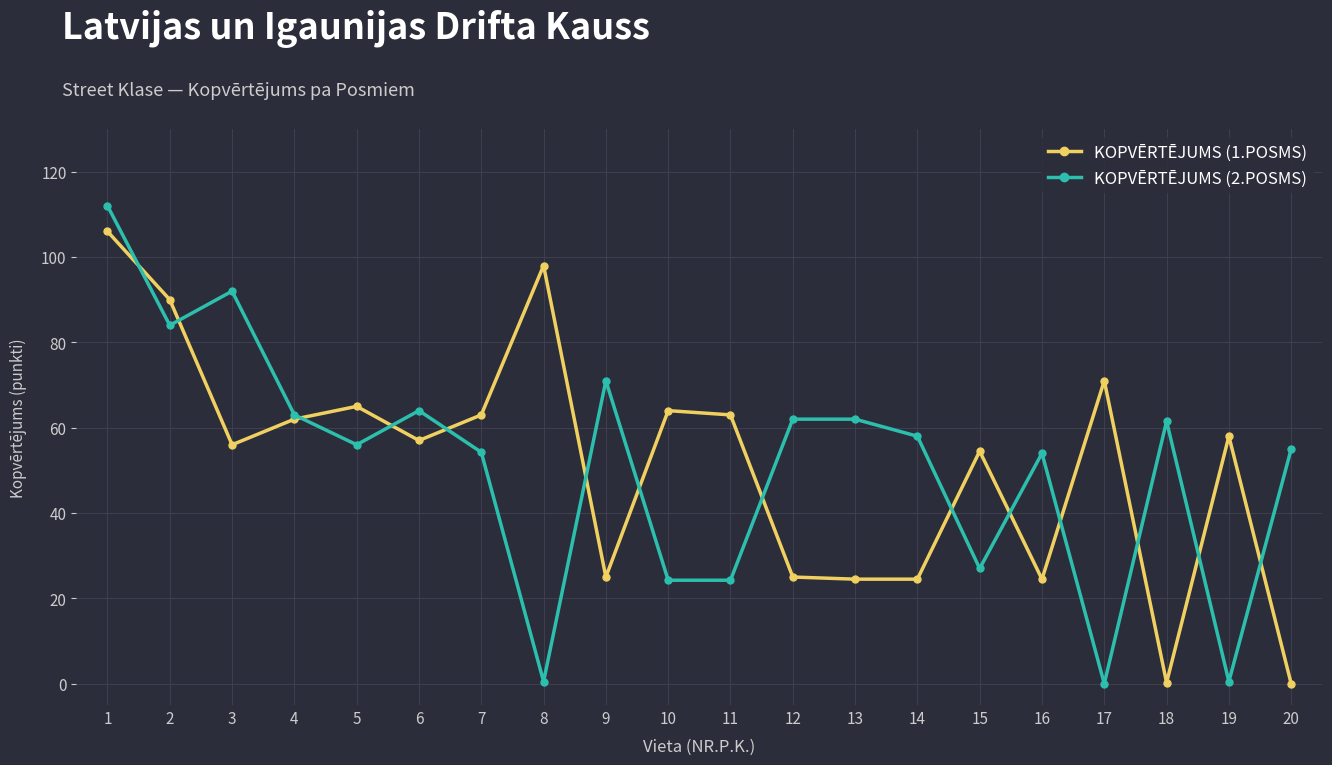

What are all the series names shown in the legend?

KOPVĒRTĒJUMS (1.POSMS), KOPVĒRTĒJUMS (2.POSMS)